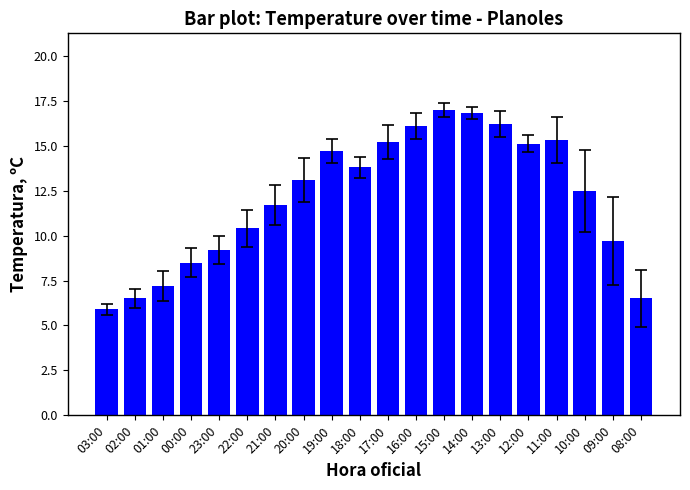

What is the average value?

12.1